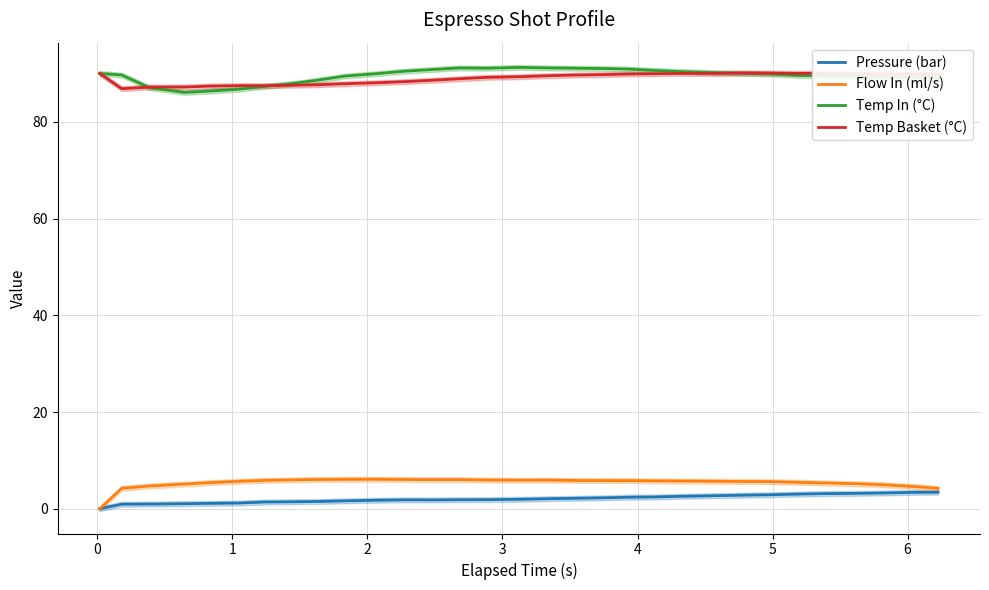

Which series has the widest spread of values?

Flow In (ml/s)